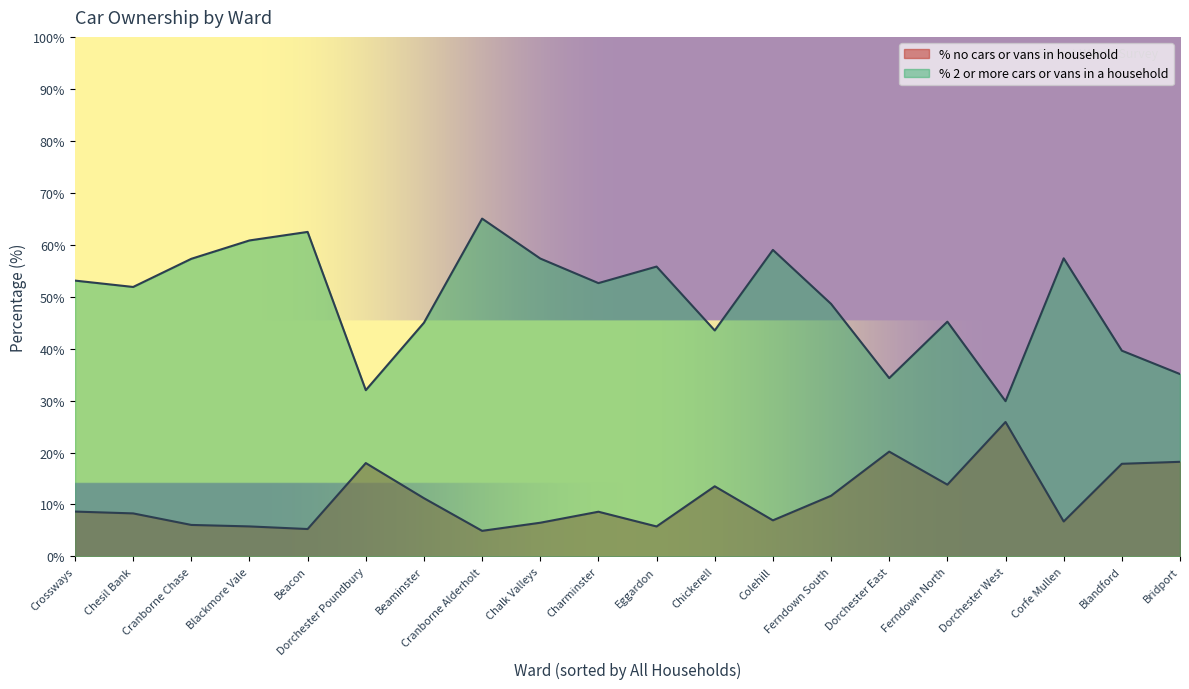

How many distinct data groups are displayed?

2